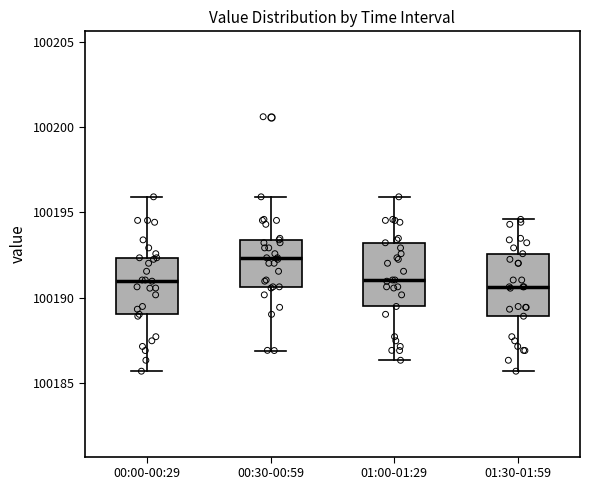

Reading left to right, read every box against the y-axis: the position of its median line, the range the box covers, and the ends of its whiskers. The values are not printed on the chart, so give them approximately, as read against the axis.

00:00-00:29: median 100191.0, box 100189.0 to 100192.5, whiskers 100185.5 to 100196.0
00:30-00:59: median 100192.5, box 100190.5 to 100193.5, whiskers 100187.0 to 100196.0
01:00-01:29: median 100191.0, box 100189.5 to 100193.0, whiskers 100186.5 to 100196.0
01:30-01:59: median 100190.5, box 100189.0 to 100192.5, whiskers 100185.5 to 100194.5